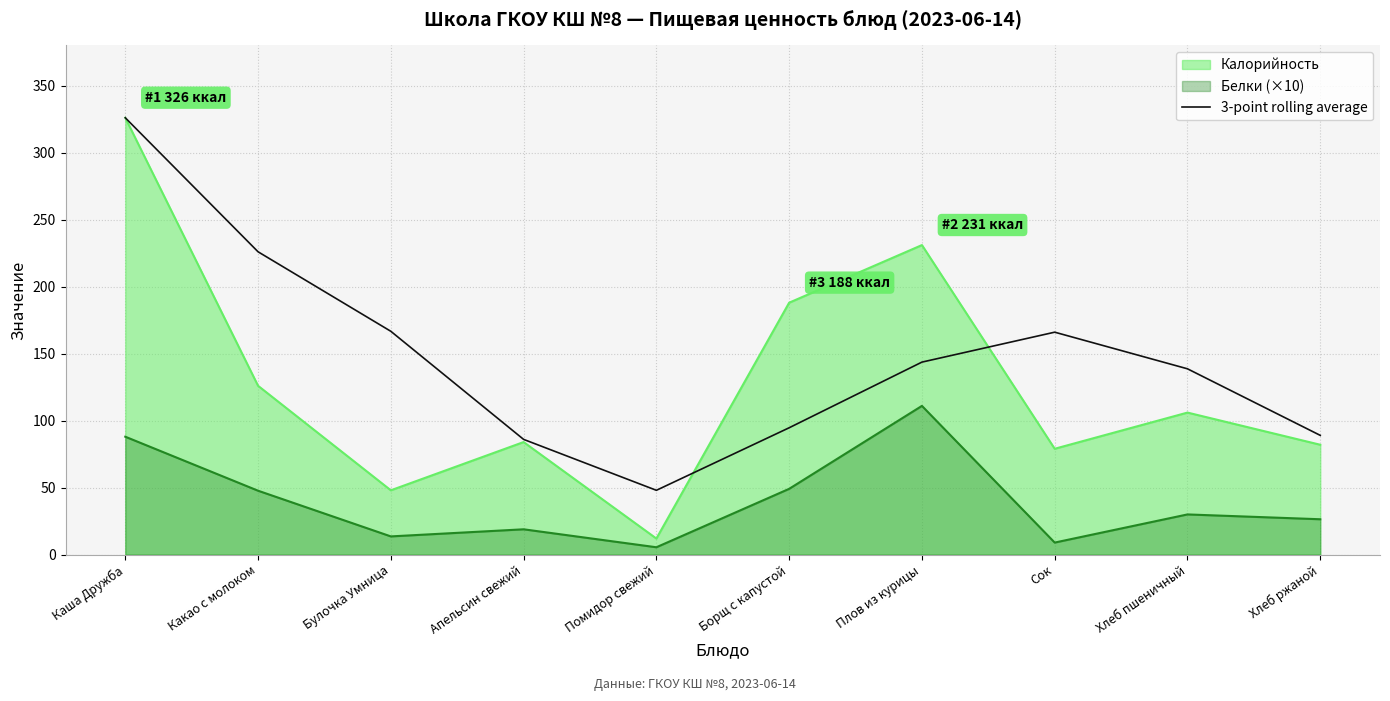

The value at Какао с молоком is 226.0. True or false?

True